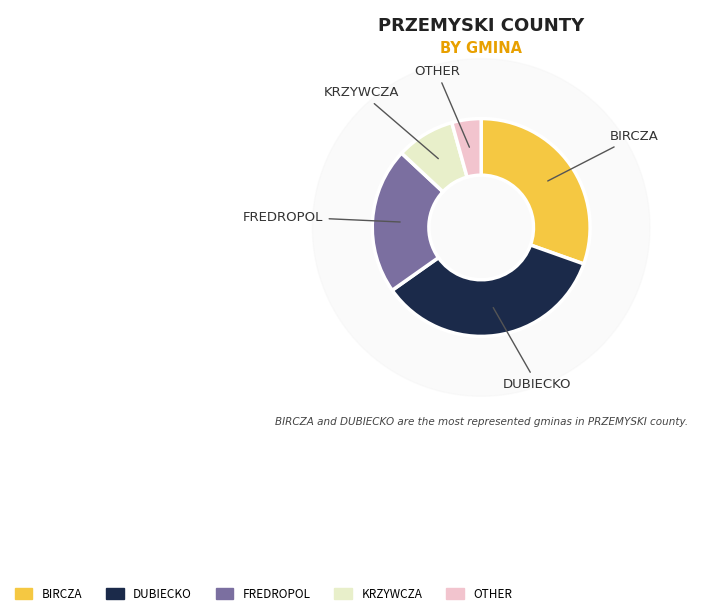

To the nearest percent, what is the difference between the largest and smallest slice percentages?

30%